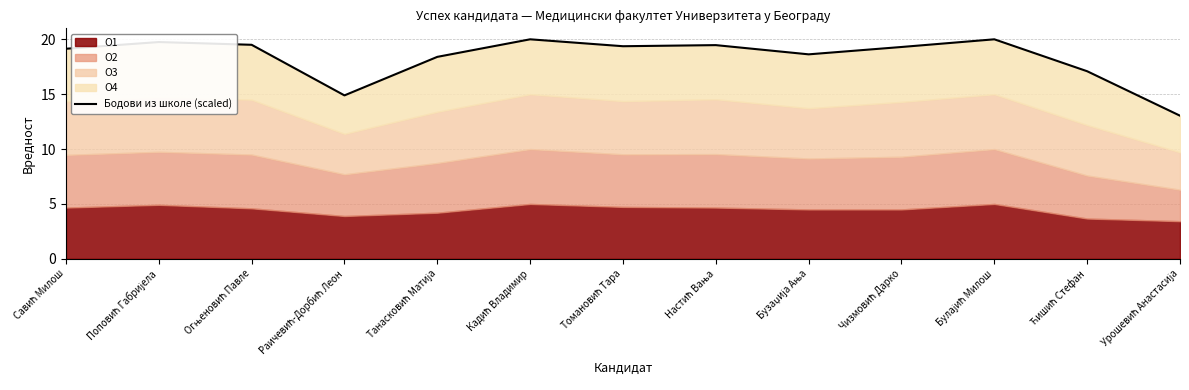

The chart shows a value of 19.5 at Огњеновић Павле. True or false?

True